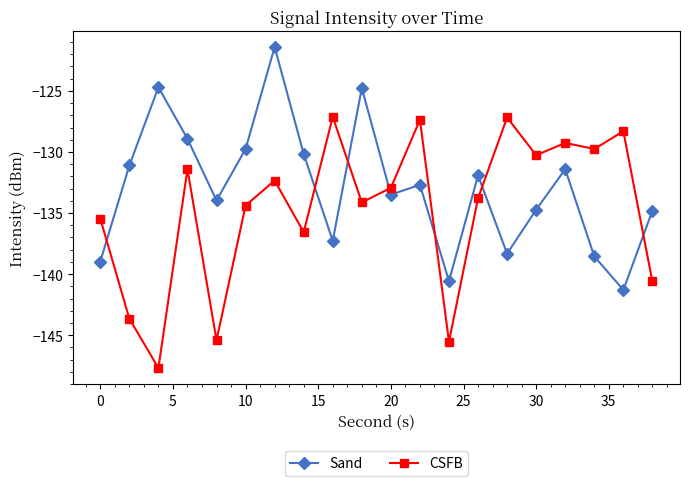

What is the sum of all CSFB values?

-2693.1